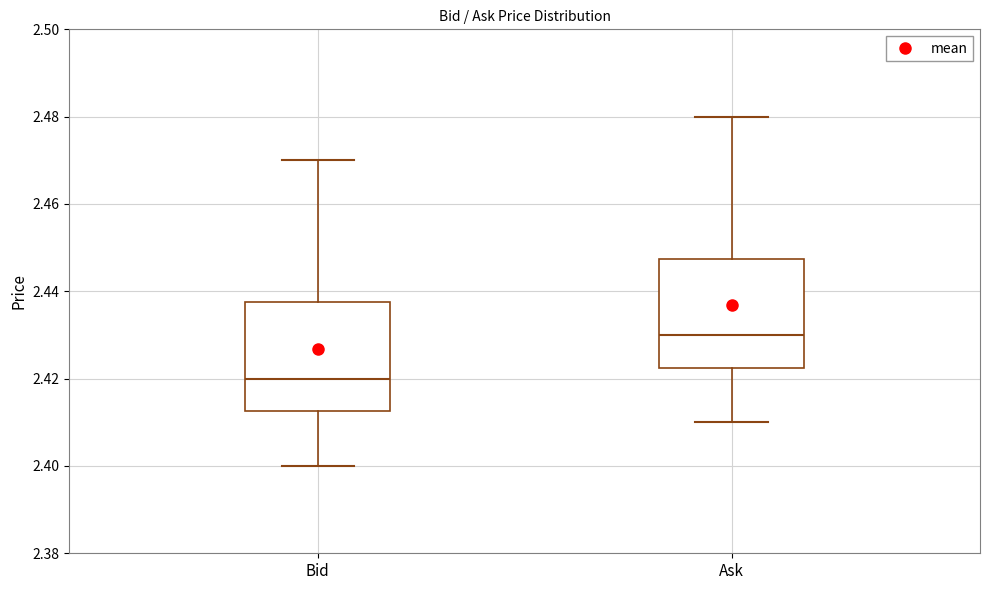

Reading left to right, transcribe this box plot: for each box, give where its median line is, the range the box spans, and where its two whiskers end, as read against the y-axis. The values are not printed on the chart, so give them approximately, as read against the axis.

Bid: median 2.420, box 2.412 to 2.438, whiskers 2.400 to 2.470
Ask: median 2.430, box 2.422 to 2.448, whiskers 2.410 to 2.480